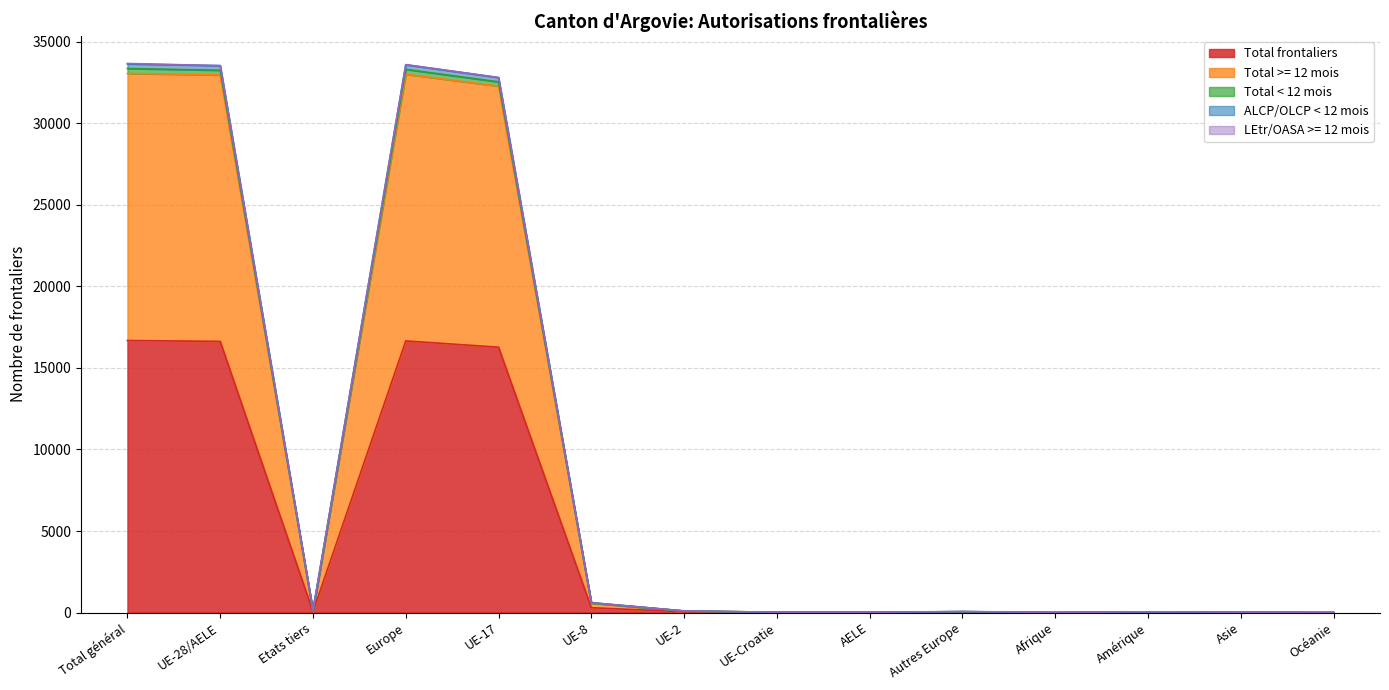

What is the highest value of the Total frontaliers series?

16685